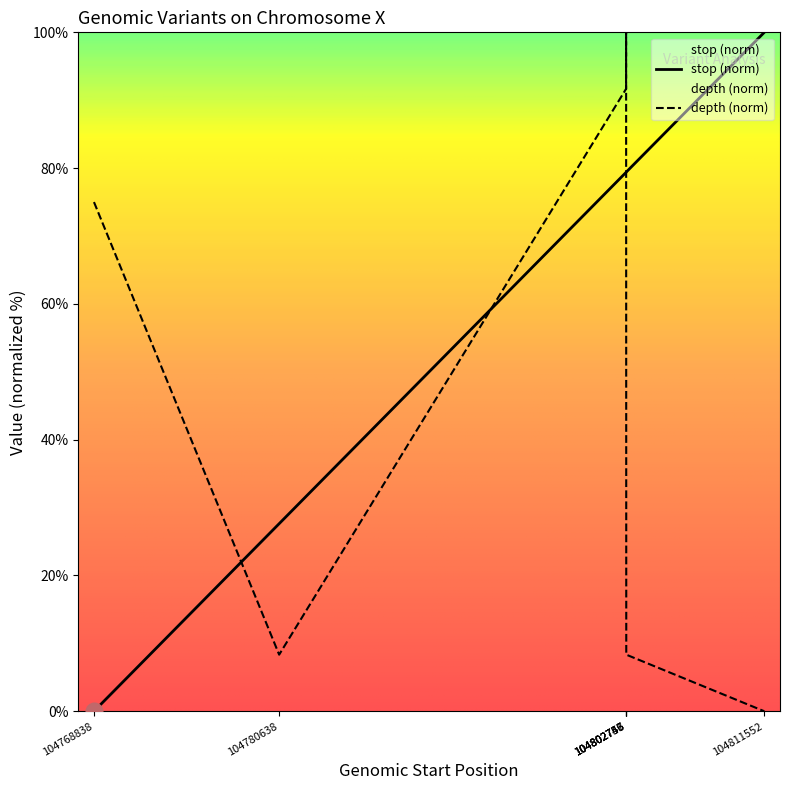

What is the sum of all stop values?

445.2